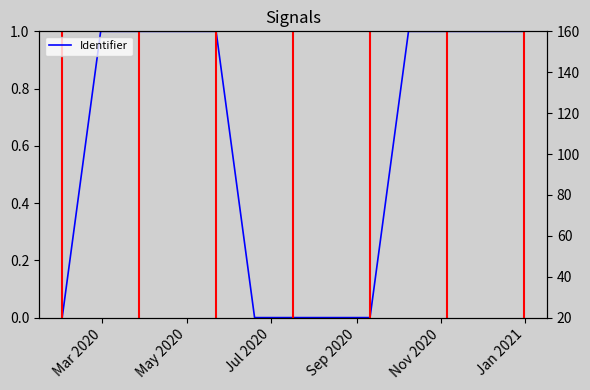

What is the difference between the second highest and minimum values?

1.0